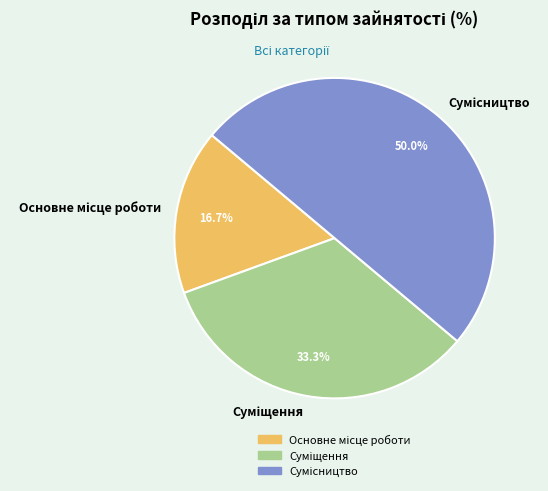

Does Основне місце роботи represent more than half of the total?

No